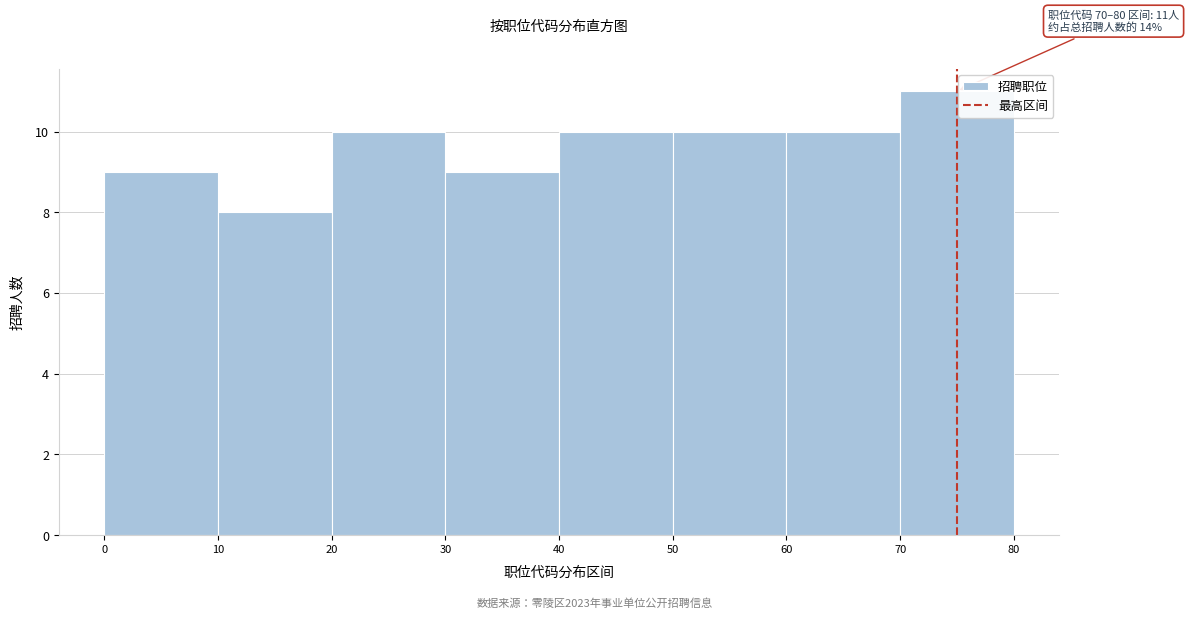

Which range on the x-axis has the tallest bar?

70 to 80